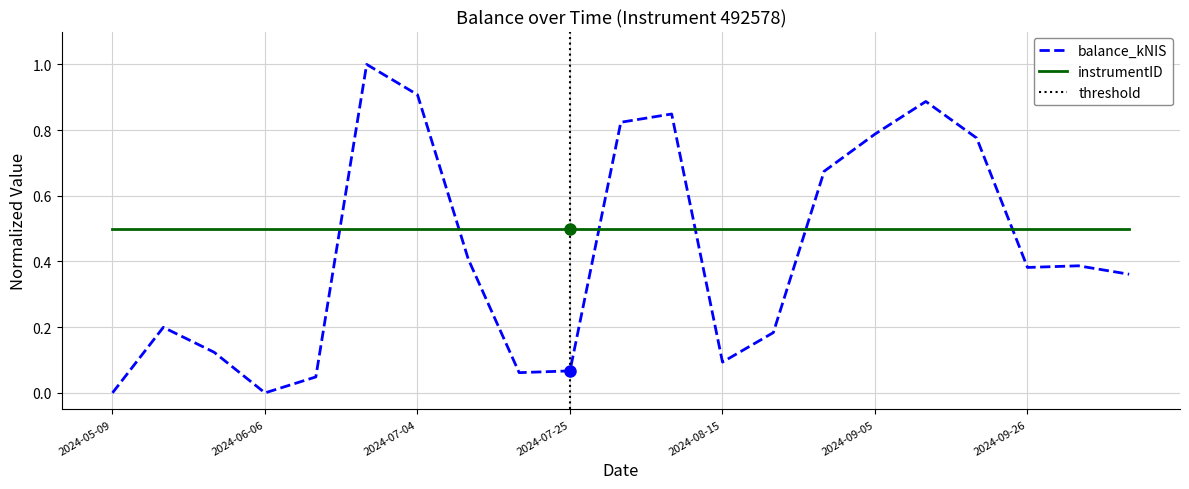

Reading right to left, transcribe all the data shown in this chart.

0.4	0.4	0.4	0.8	0.9	0.8	0.7	0.2	0.1	0.8	0.8	0.1	0.1	0.4	0.9	1.0	0.0	0.0	0.1	0.2	0.0